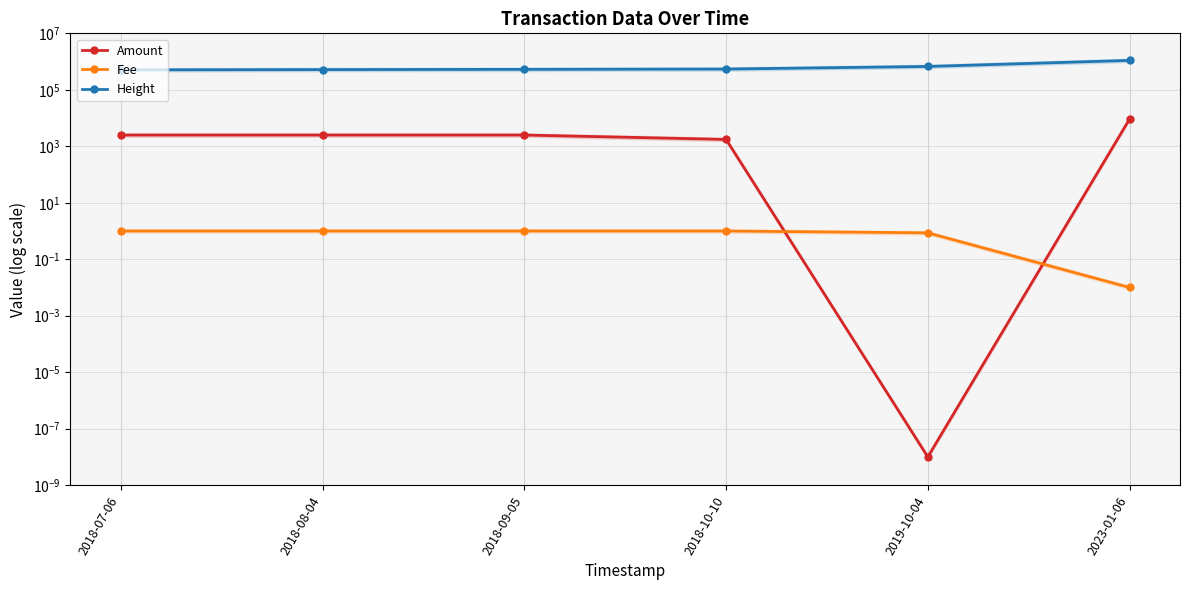

Reading right to left, transcribe all the data shown in this chart.

Amount: 9250.0	0.0	1750.0	2500.0	2500.0	2500.0
Fee: 0.0	0.9	1.0	1.0	1.0	1.0
Height: 1099168.0	671802.0	543441.0	530855.0	519395.0	509008.0